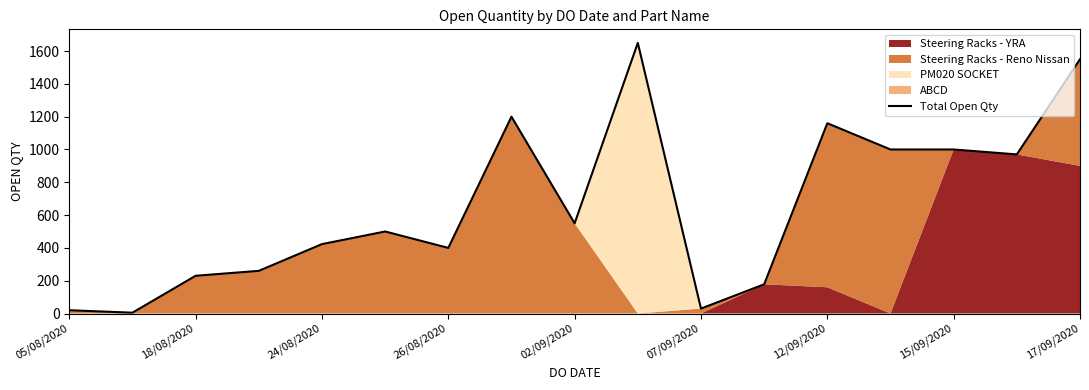

The value of Total Open Qty at 17/09/2020 is 2143. True or false?

False